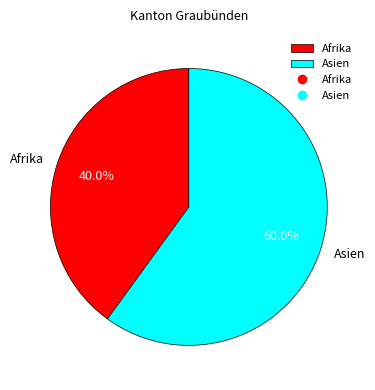

What percentage do Asien and Afrika together represent?

100.0%